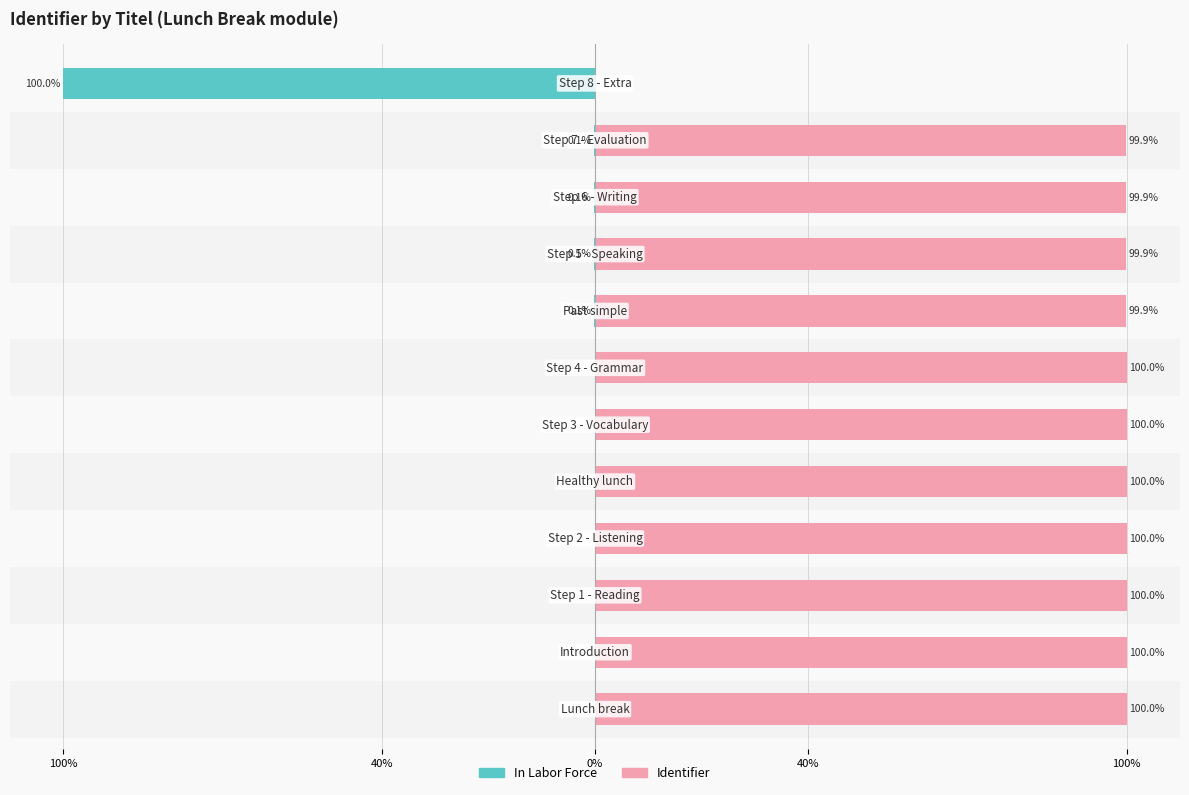

What are all the series names shown in the legend?

In Labor Force, Identifier